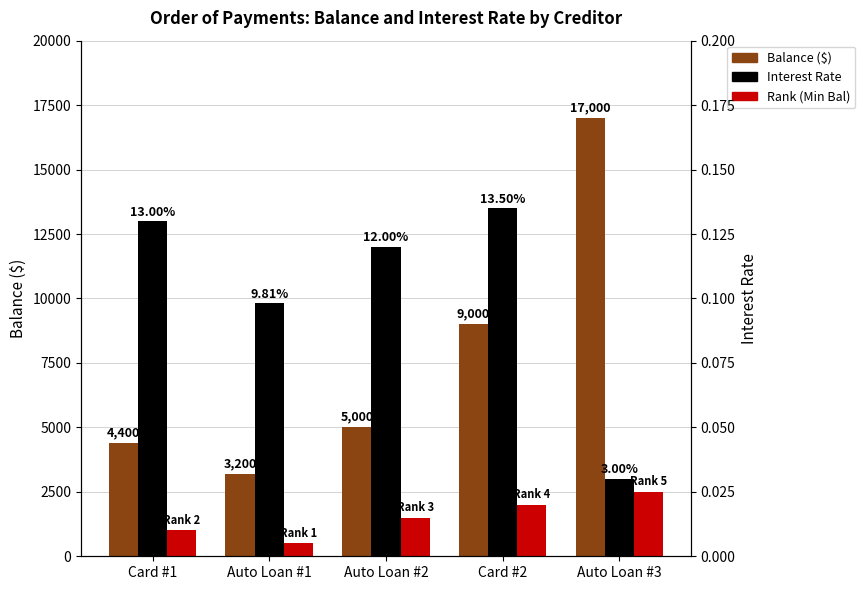

Reading right to left, extract all data points from this chart.

Balance ($): 17000.0	9000.0	5000.0	3200.0	4400.0
Rank (Min Bal × 500): 2500.0	2000.0	1500.0	500.0	1000.0
Interest Rate: 0.0	0.1	0.1	0.1	0.1